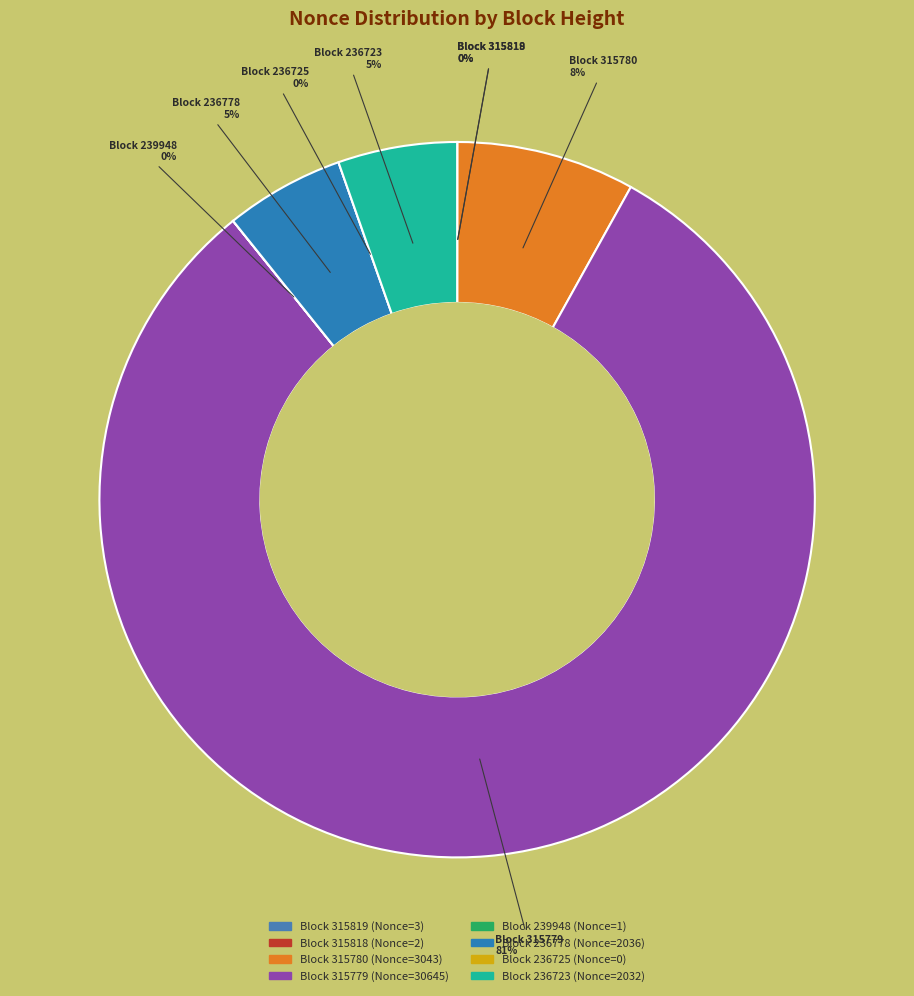

To the nearest percent, what is the difference between the 315780 and 236725 slice percentages?

8%